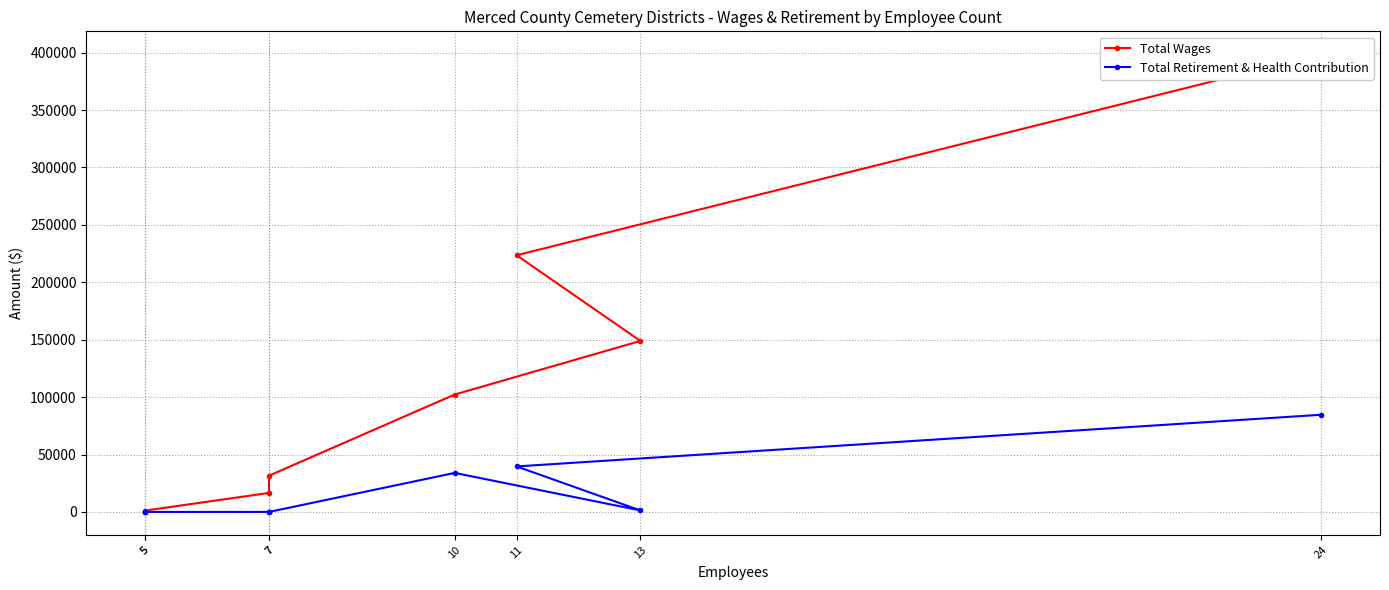

At which label does Total Wages reach its peak?

24